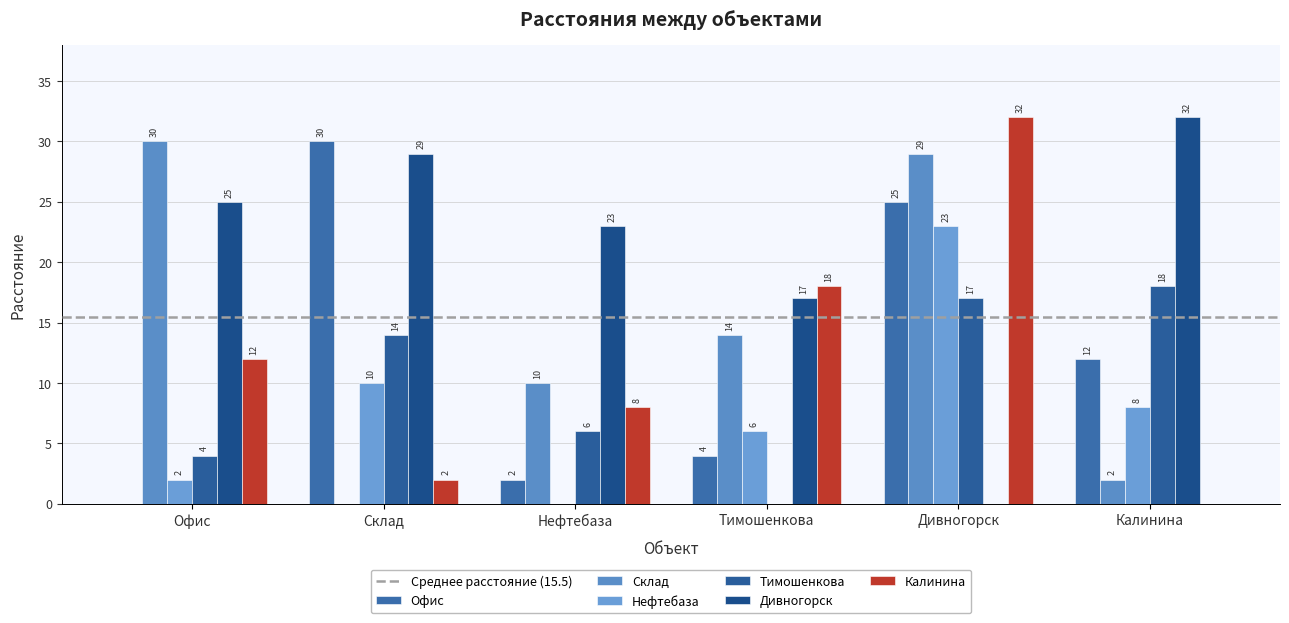

How many values in Дивногорск are above zero?

5